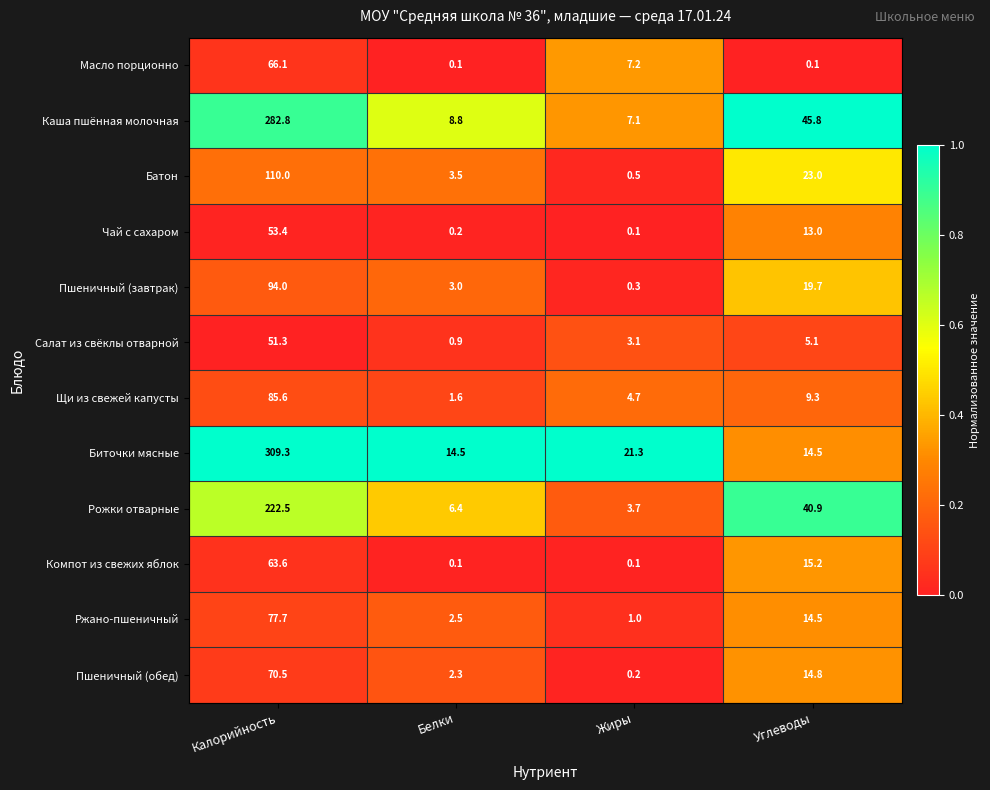

Which series has the largest range (max minus min)?

Биточки мясные